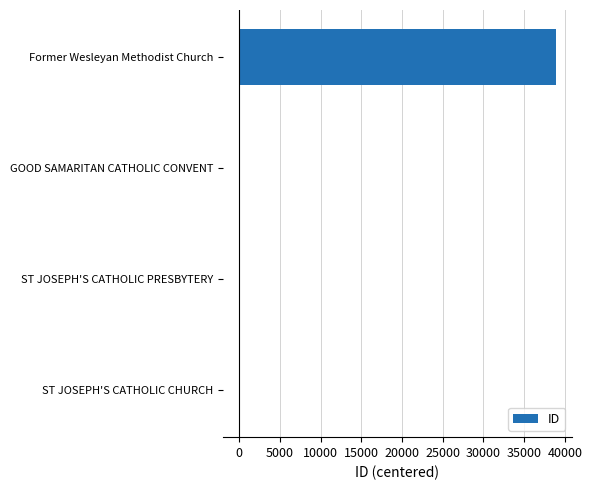

Which label corresponds to the largest value in the chart?

Former Wesleyan Methodist Church